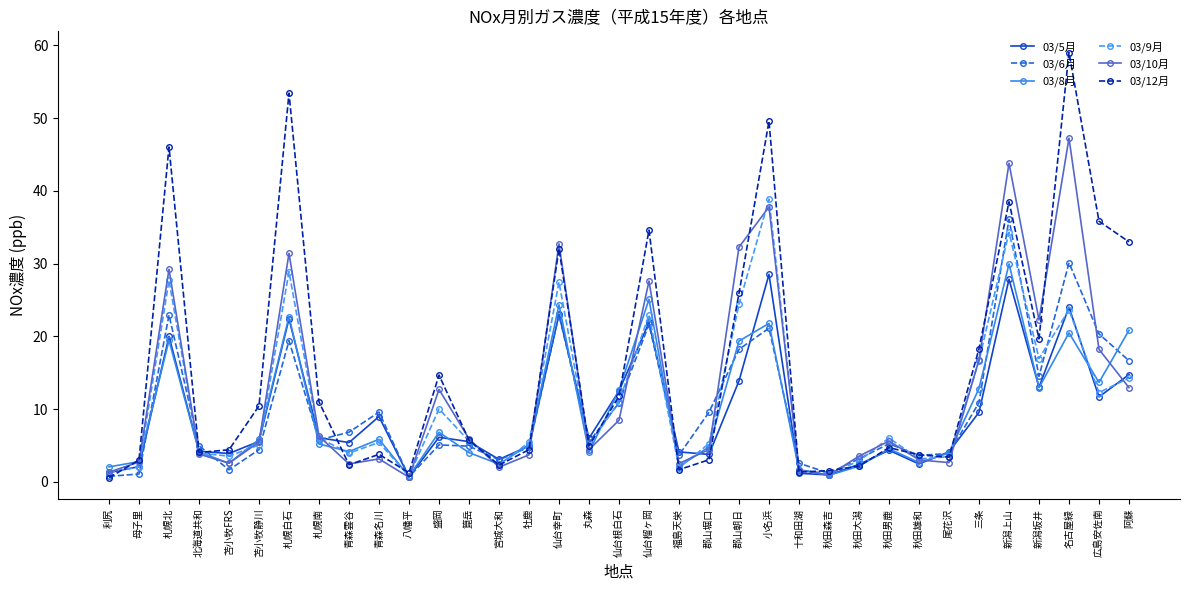

Which series has the widest spread of values?

03/12月